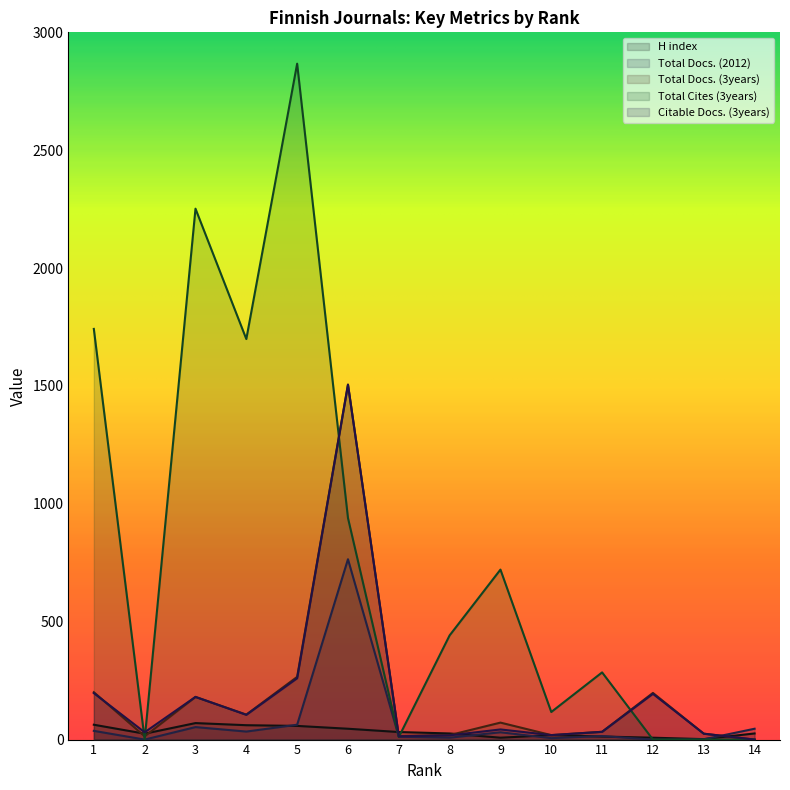

Which series has the widest spread of values?

Total Cites (3years)